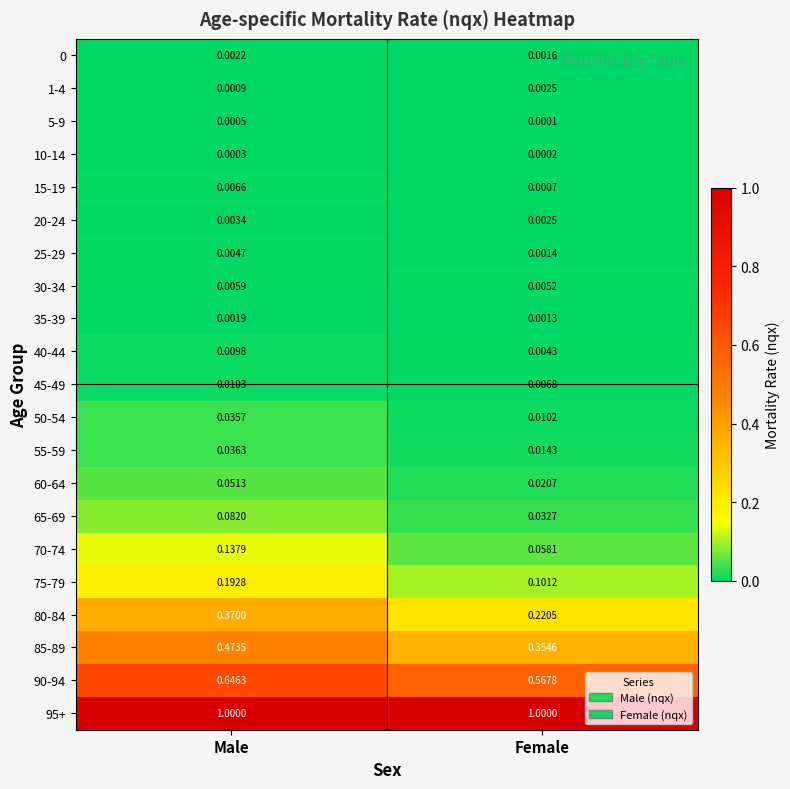

Rank the categories by 75-79 value from lowest to highest.

Female, Male